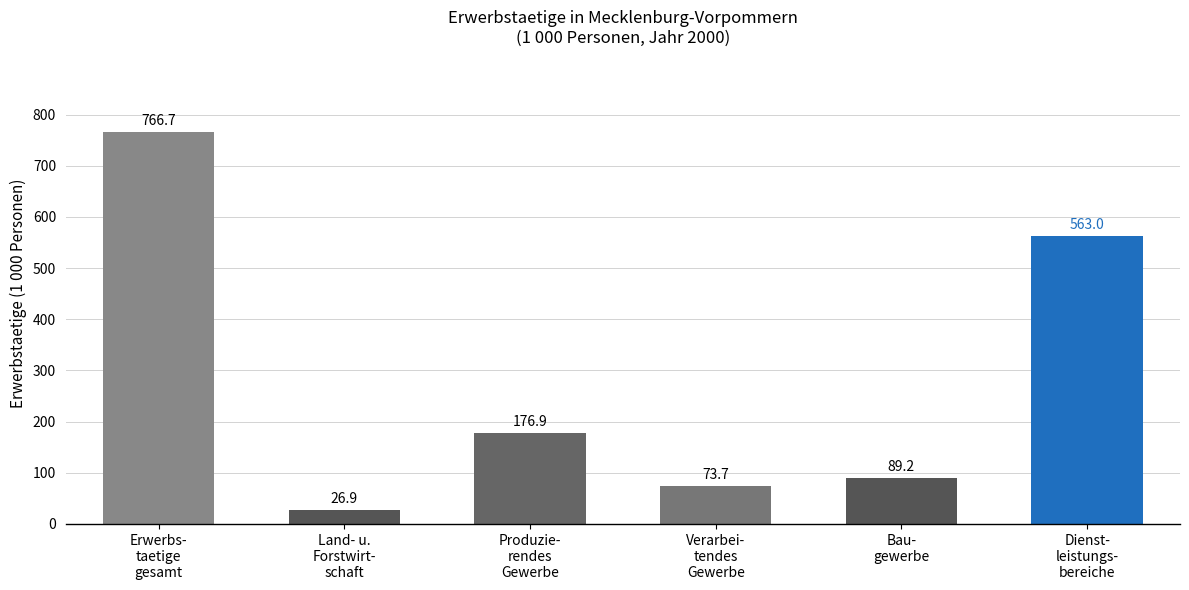

The chart shows a value of 766.7 at Erwerbs-
taetige
gesamt. True or false?

True